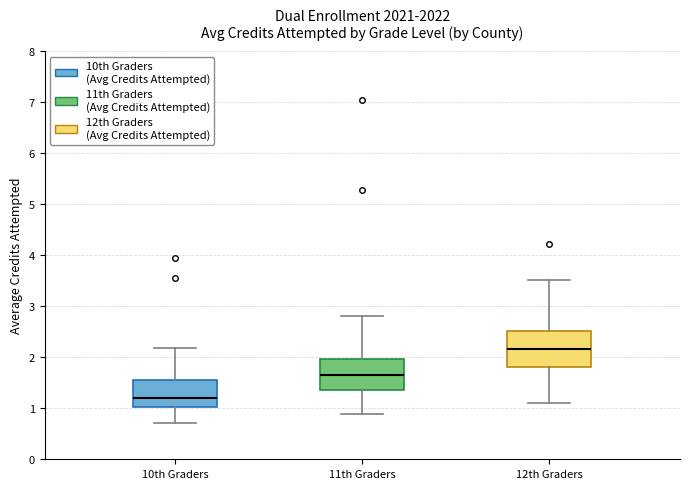

Reading left to right, read every box against the y-axis: the position of its median line, the range the box covers, and the ends of its whiskers. The values are not printed on the chart, so give them approximately, as read against the axis.

10th Graders: median 1.2, box 1.0 to 1.6, whiskers 0.7 to 2.2
11th Graders: median 1.7, box 1.4 to 2.0, whiskers 0.9 to 2.8
12th Graders: median 2.2, box 1.8 to 2.5, whiskers 1.1 to 3.5